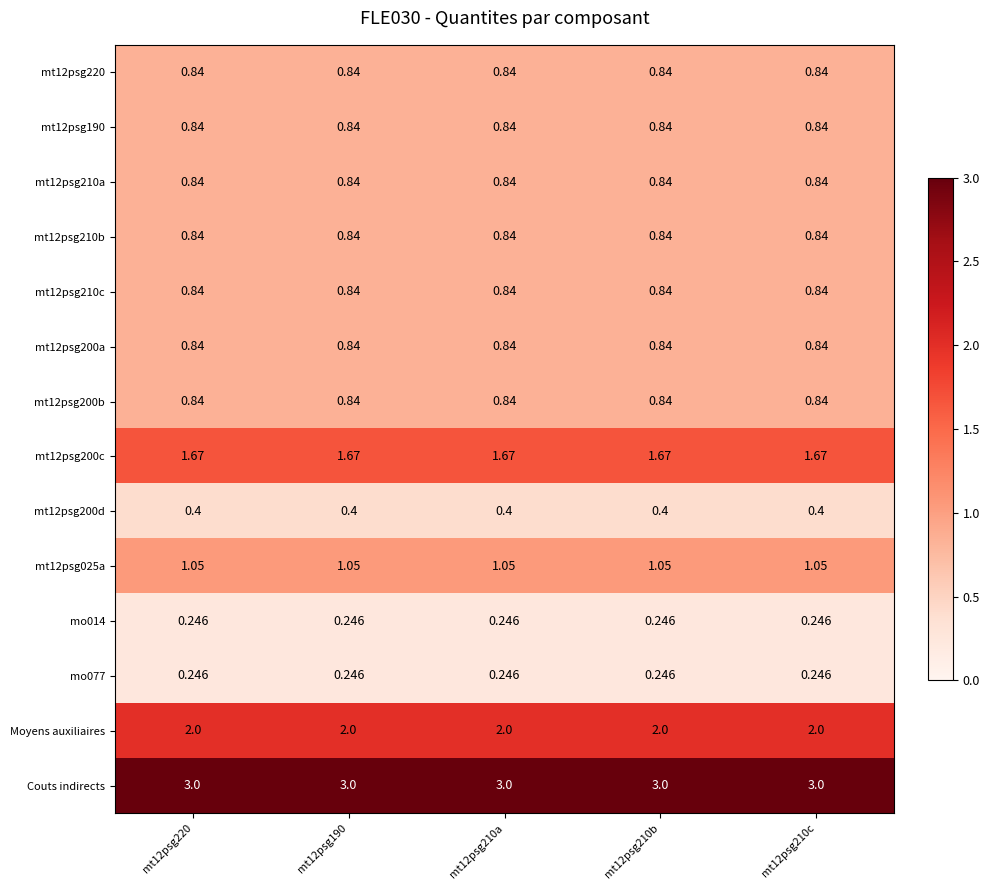

Which series has the largest total across all categories?

Couts indirects